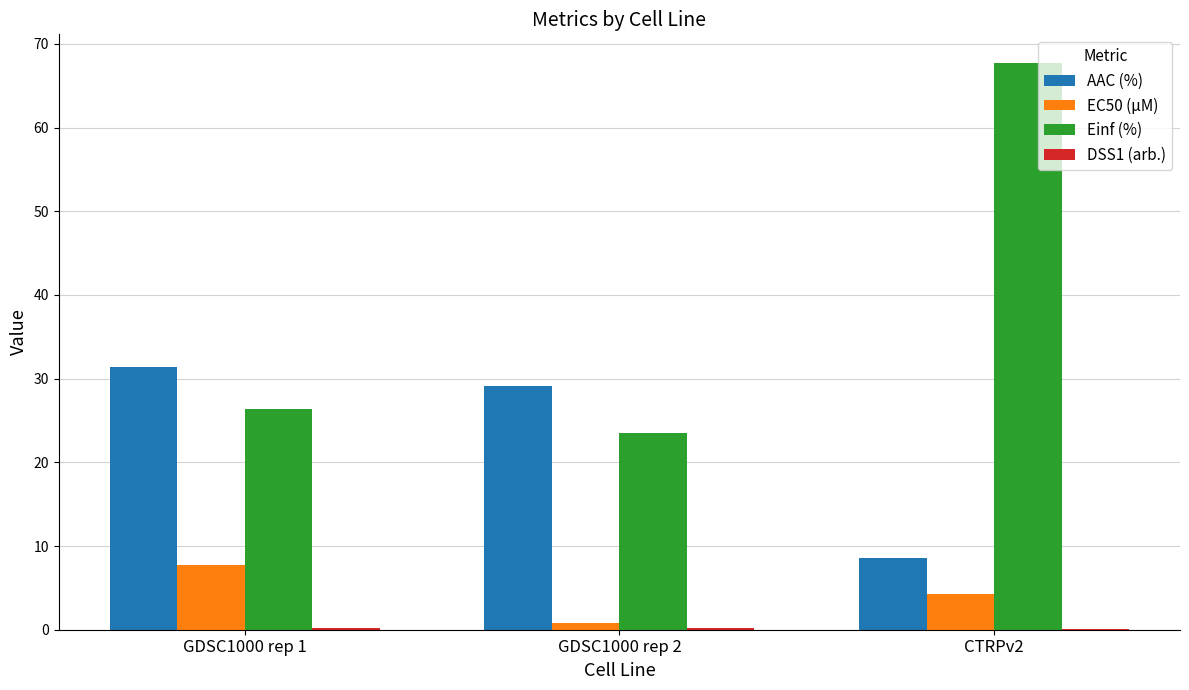

What is the average value of the Einf (%) series?

39.2